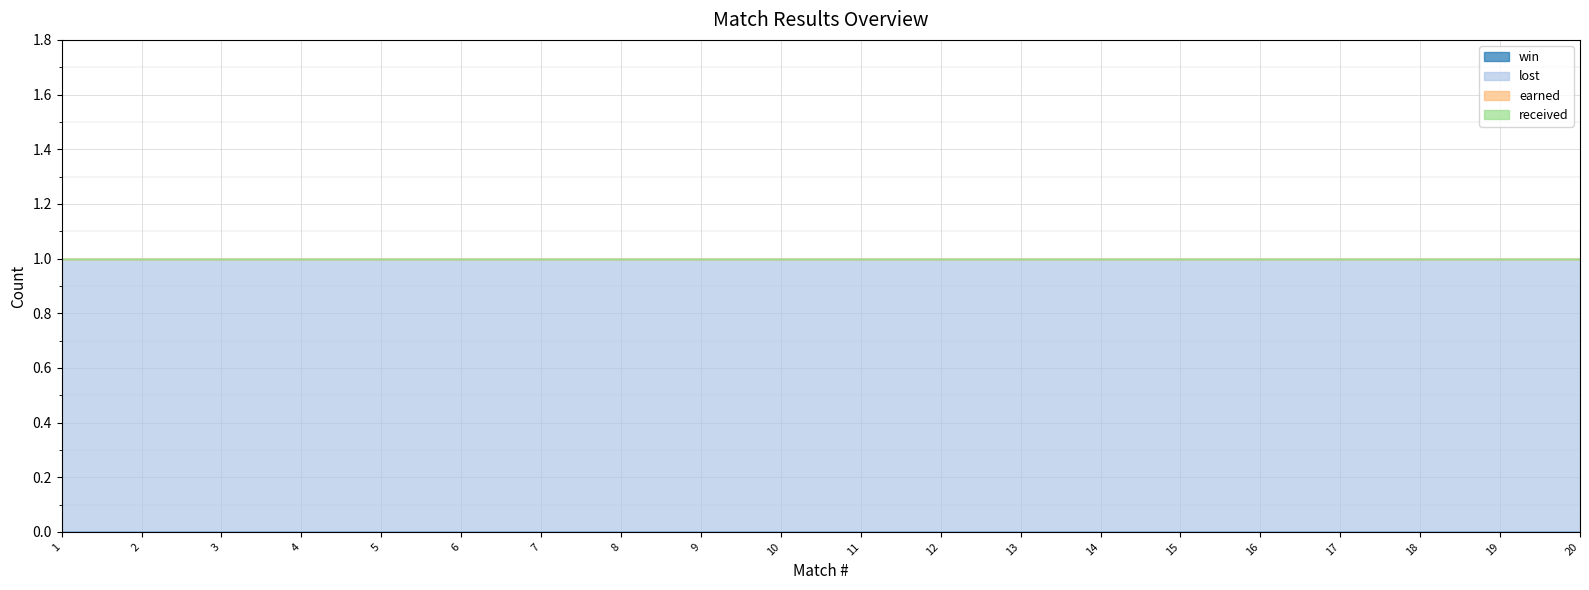

True or false: lost and earned cross at least once.

False